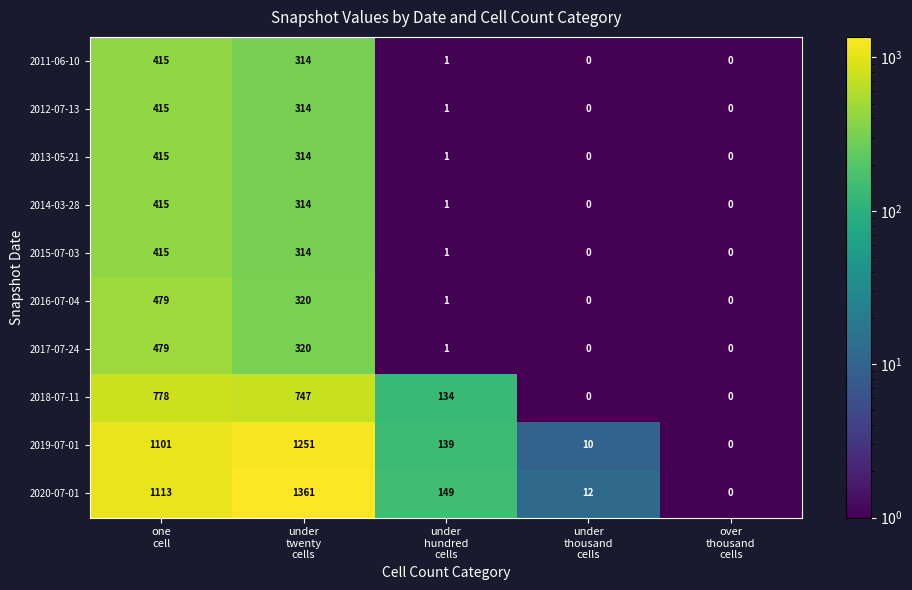

Which series has the widest spread of values?

2020-07-01